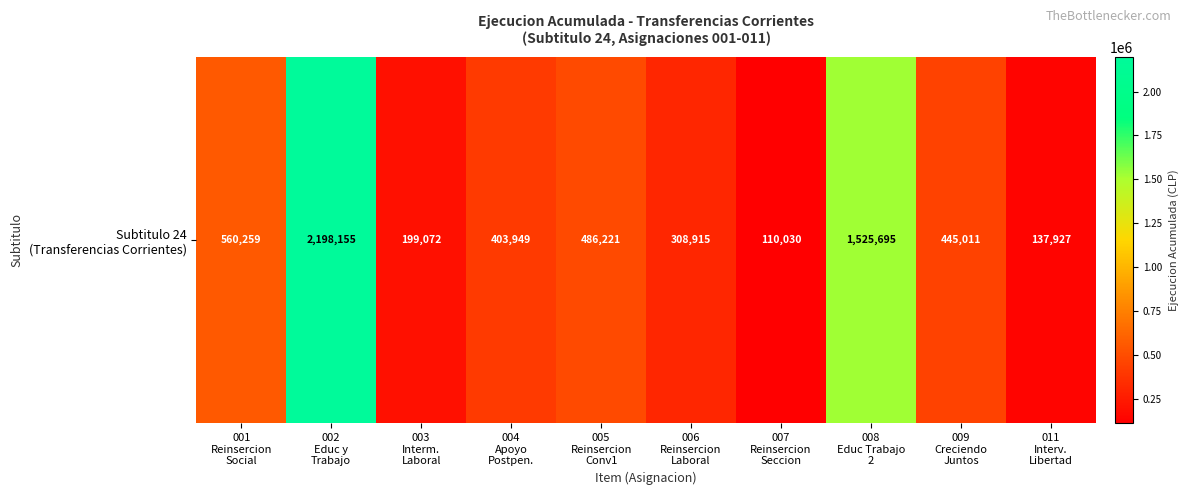

Reading right to left, what are all the values shown in this chart?

011
Interv.
Libertad=137927	009
Creciendo
Juntos=445011	008
Educ Trabajo
2=1525695	007
Reinsercion
Seccion=110030	006
Reinsercion
Laboral=308915	005
Reinsercion
Conv1=486221	004
Apoyo
Postpen.=403949	003
Interm.
Laboral=199072	002
Educ y
Trabajo=2198155	001
Reinsercion
Social=560259